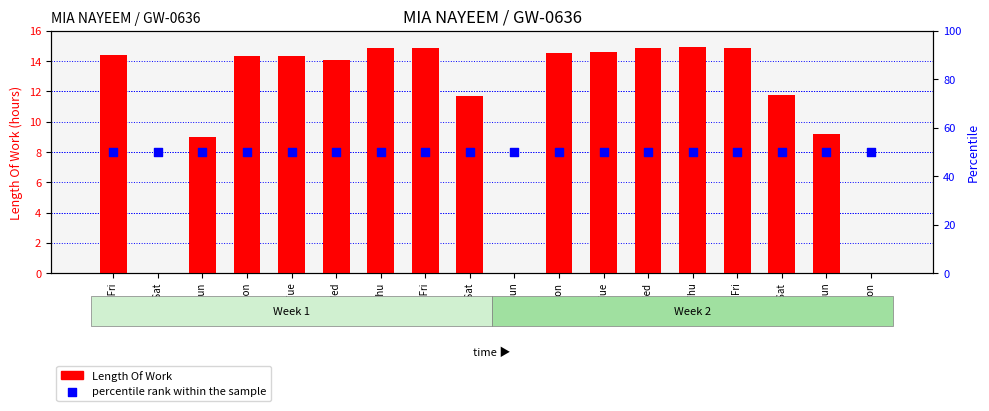

What are all the series names shown in the legend?

Length Of Work, percentile rank within the sample